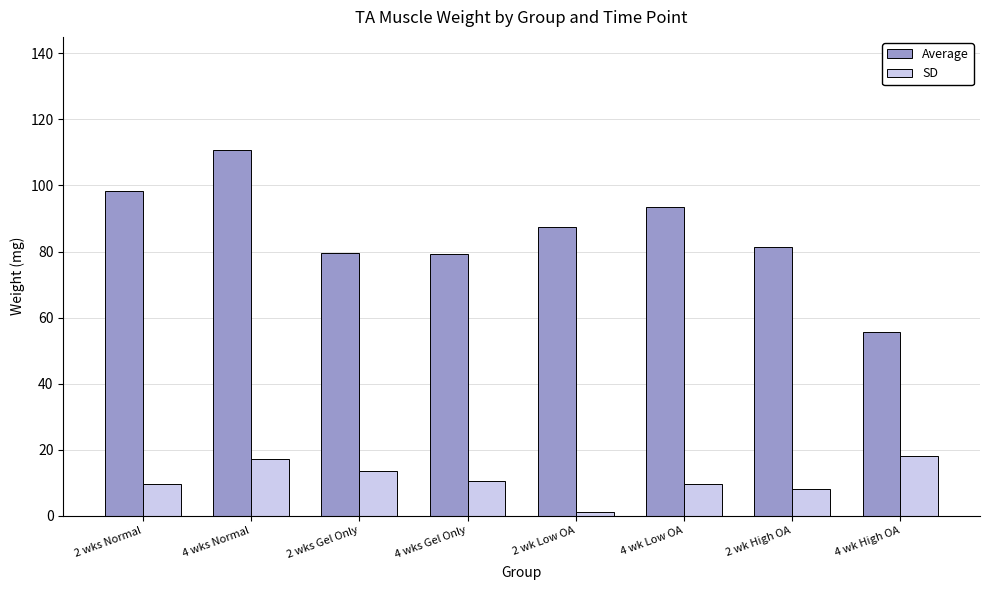

Which category has the highest value in the Average series?

4 wks Normal